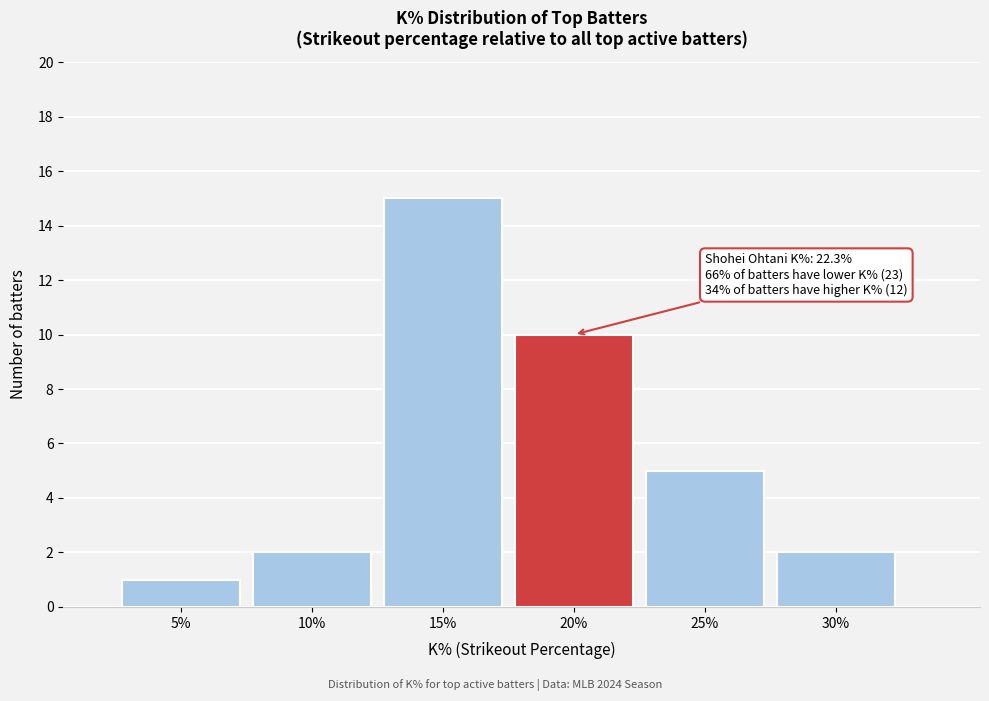

Reading left to right, list all the values displayed in this chart.

1	2	15	10	5	2